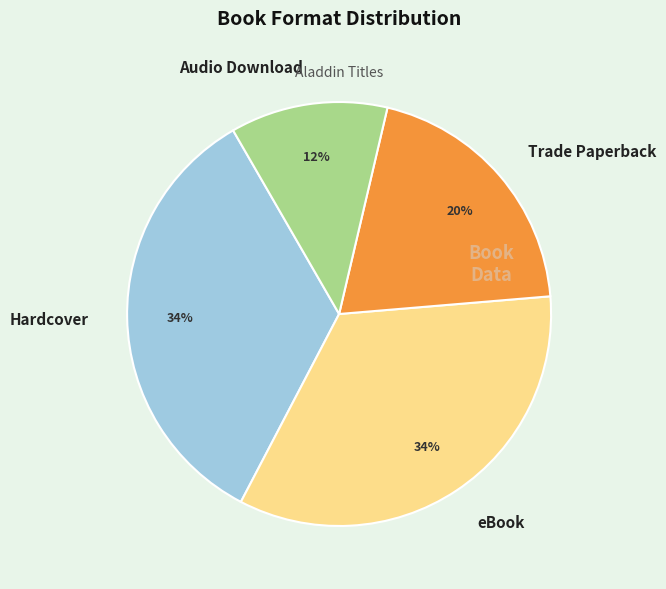

Is it true that Audio Download is 25% of the pie?

False